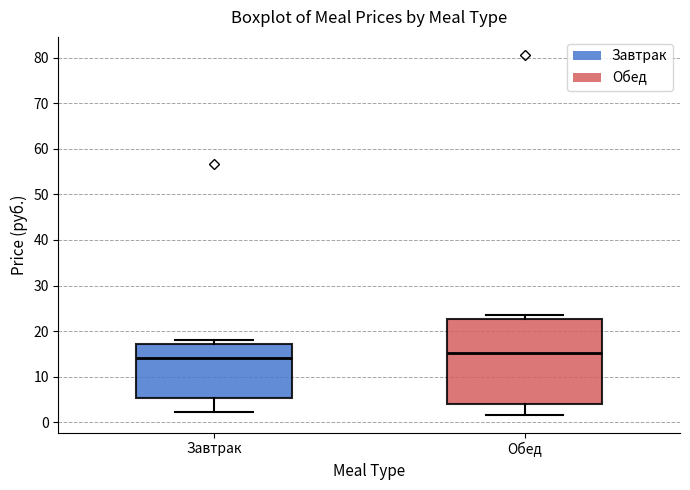

Reading left to right, read every box against the y-axis: the position of its median line, the range the box covers, and the ends of its whiskers. The values are not printed on the chart, so give them approximately, as read against the axis.

Завтрак: median 14, box 5 to 17, whiskers 2 to 18
Обед: median 15, box 4 to 23, whiskers 2 to 24